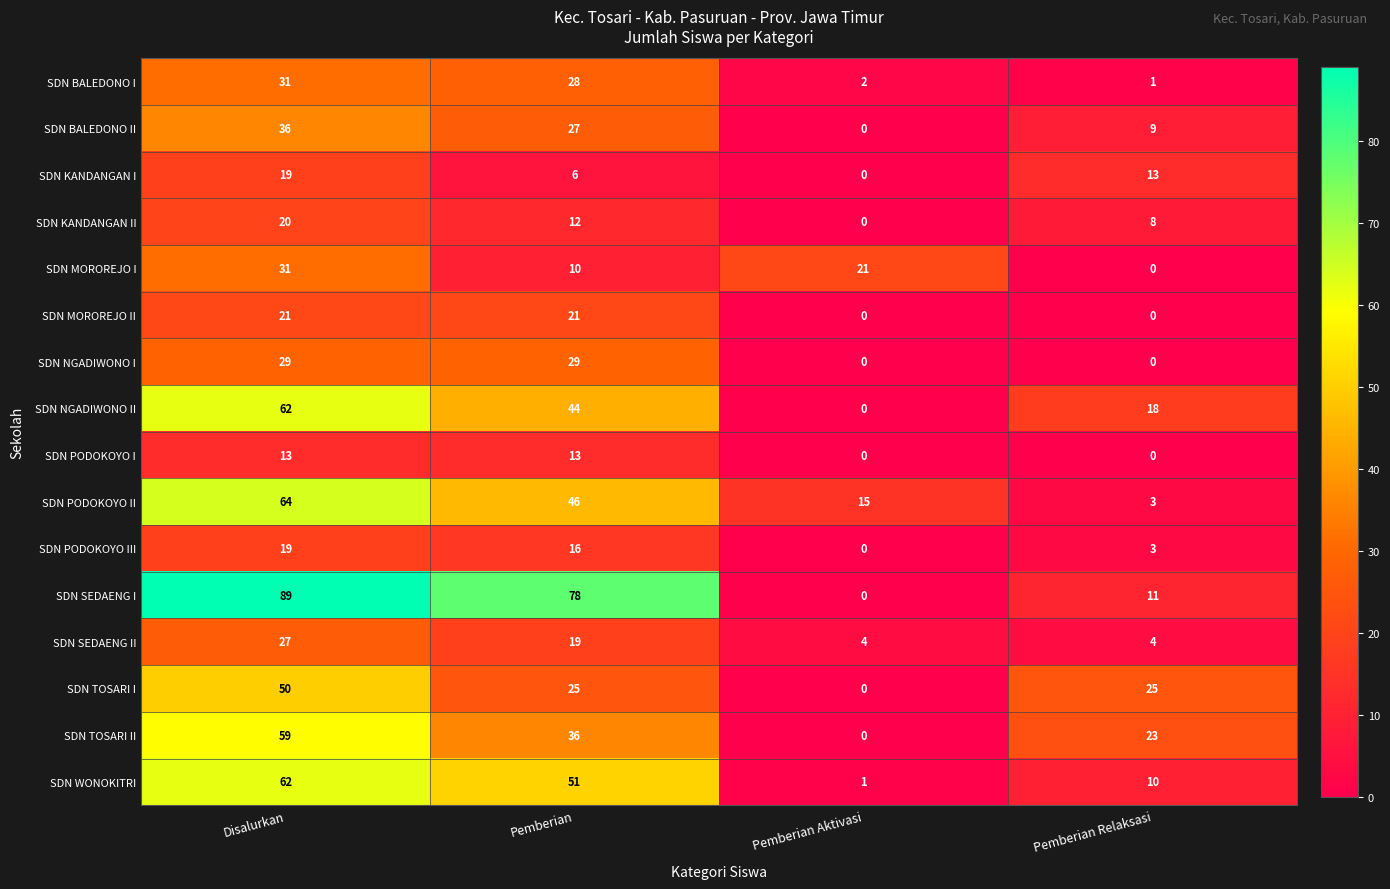

At which category is the sum across all series the highest?

Disalurkan